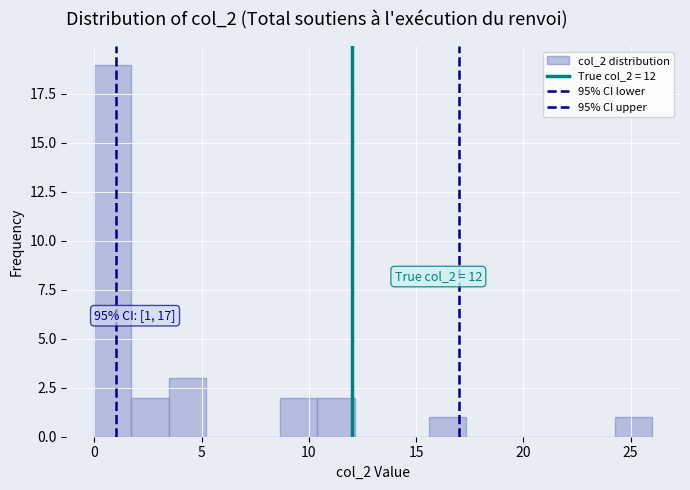

Around what value on the x-axis is the tallest bar? Give the approximate position of its centre, as read against the axis.

1.0